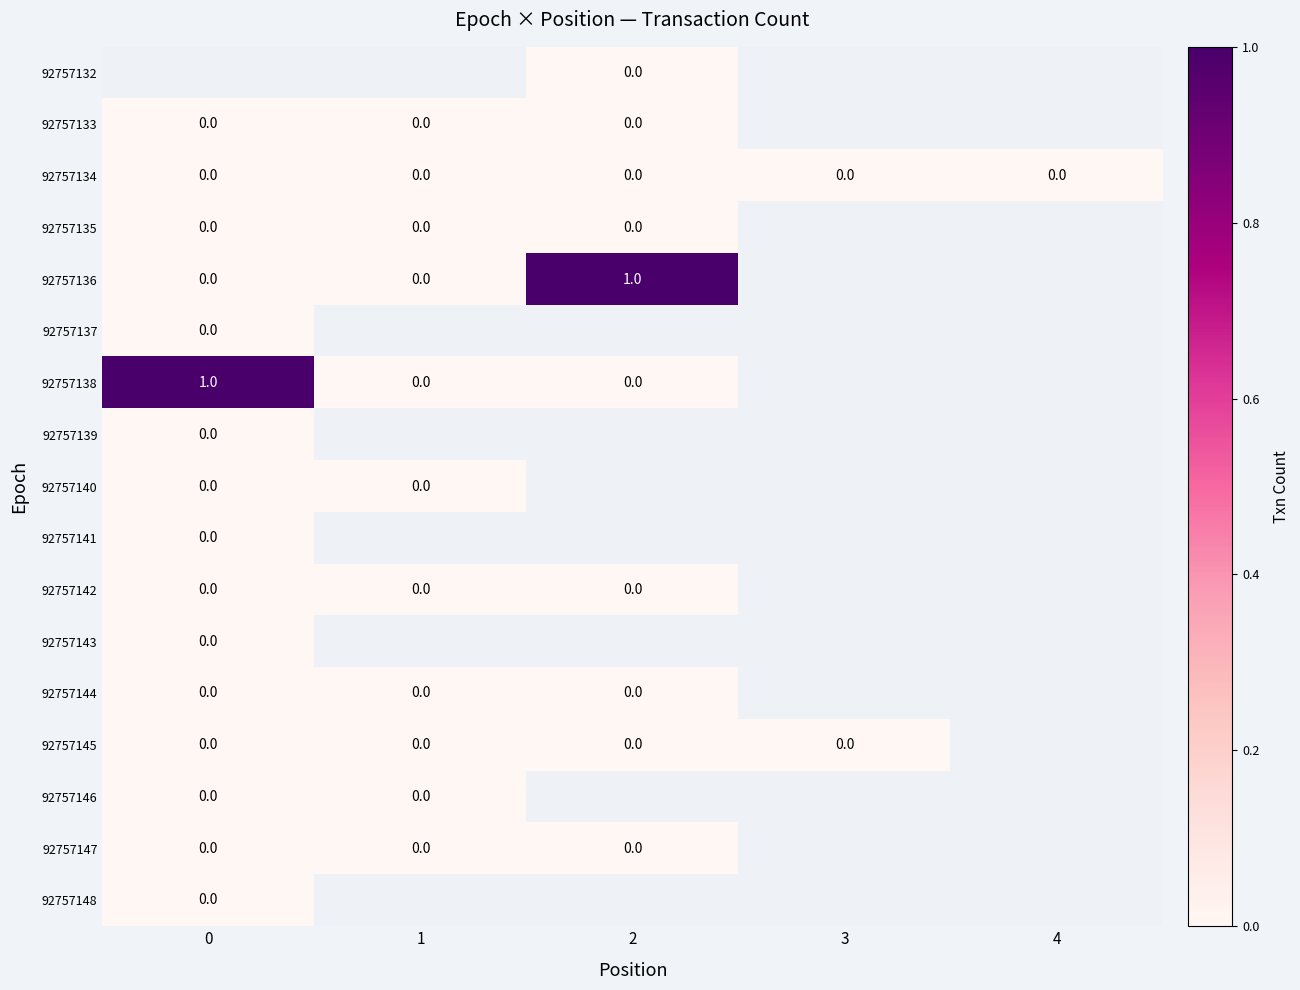

What is the difference between the maximum and minimum values in the row_4 series?

1.0